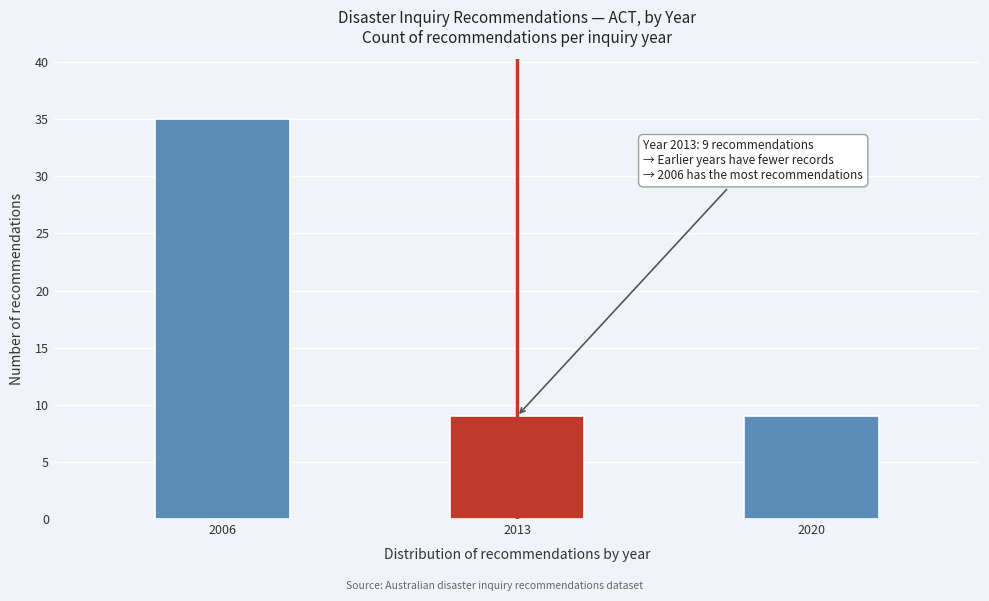

Reading left to right, list all the values displayed in this chart.

35	9	9